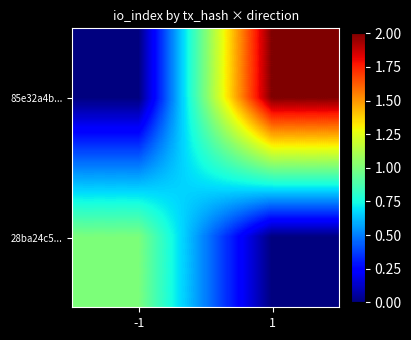

Rank the series at -1 from highest to lowest value.

28ba24c5..., 85e32a4b...